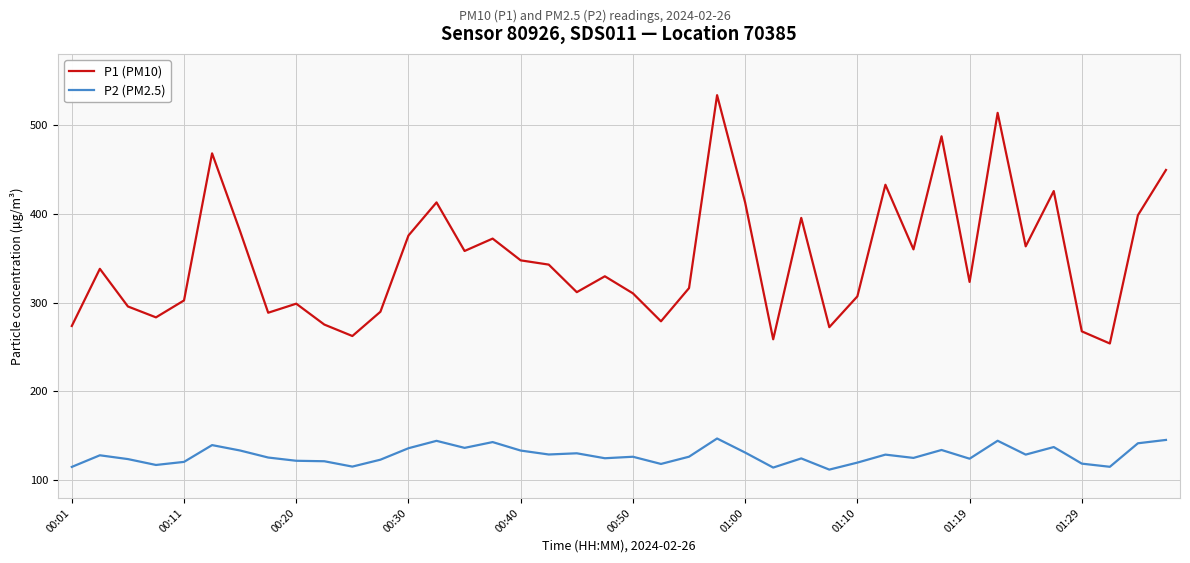

True or false: P2 (PM2.5) and P1 (PM10) cross at least once.

False